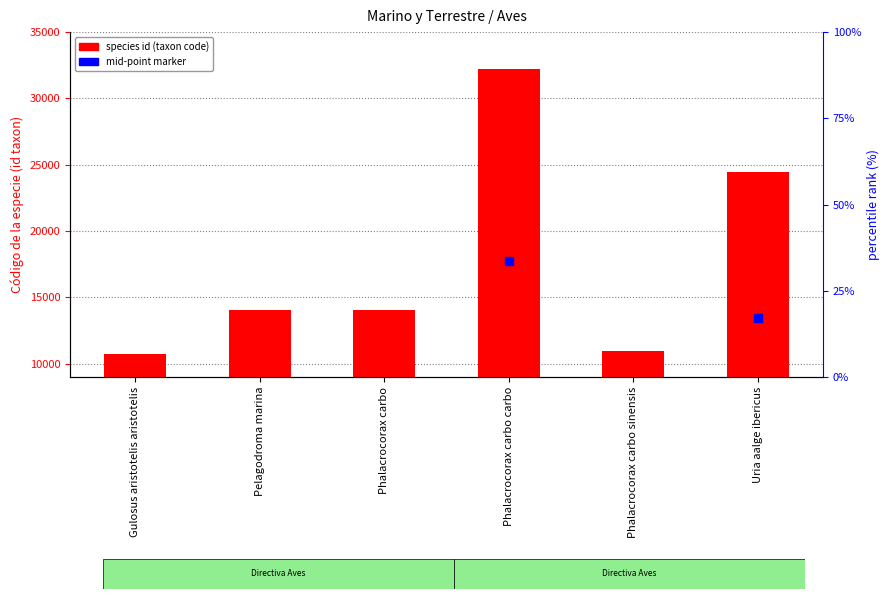

What are all the series names shown in the legend?

species id (taxon code), mid-point marker